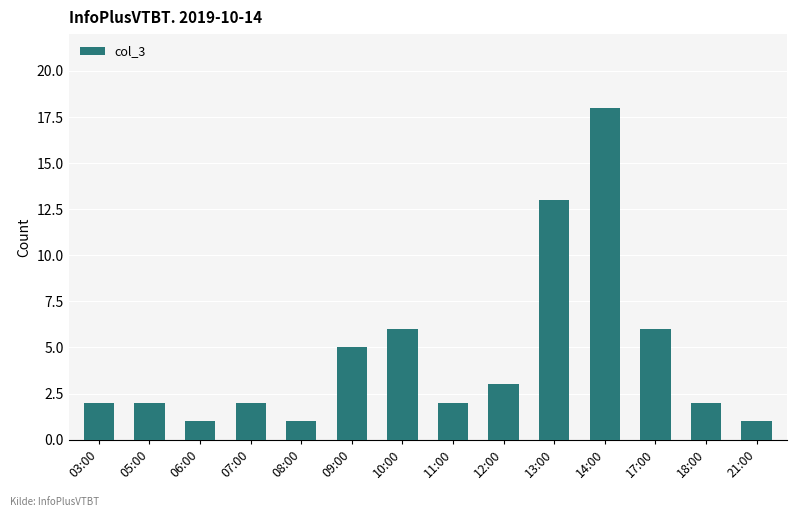

What is the average value?

5